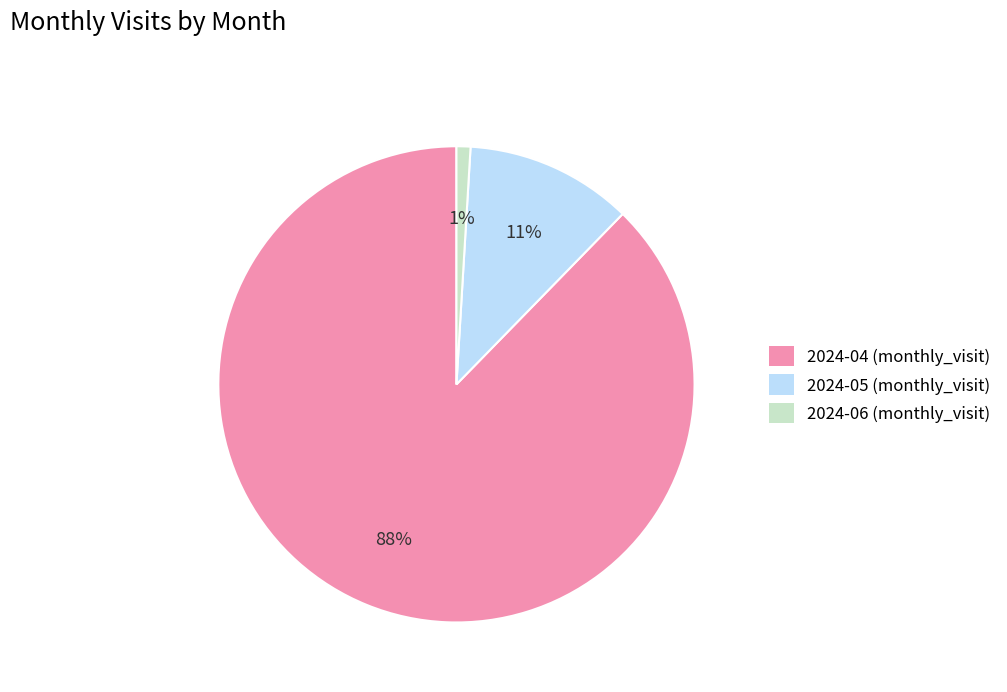

What percentage is the 2024-04 slice, to the nearest percent?

88%